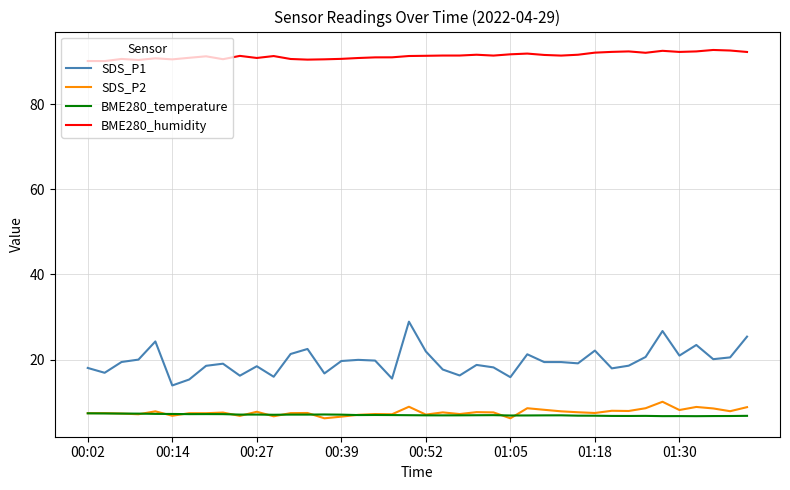

What is the difference between the second highest and second lowest values in the BME280_humidity series?

2.5